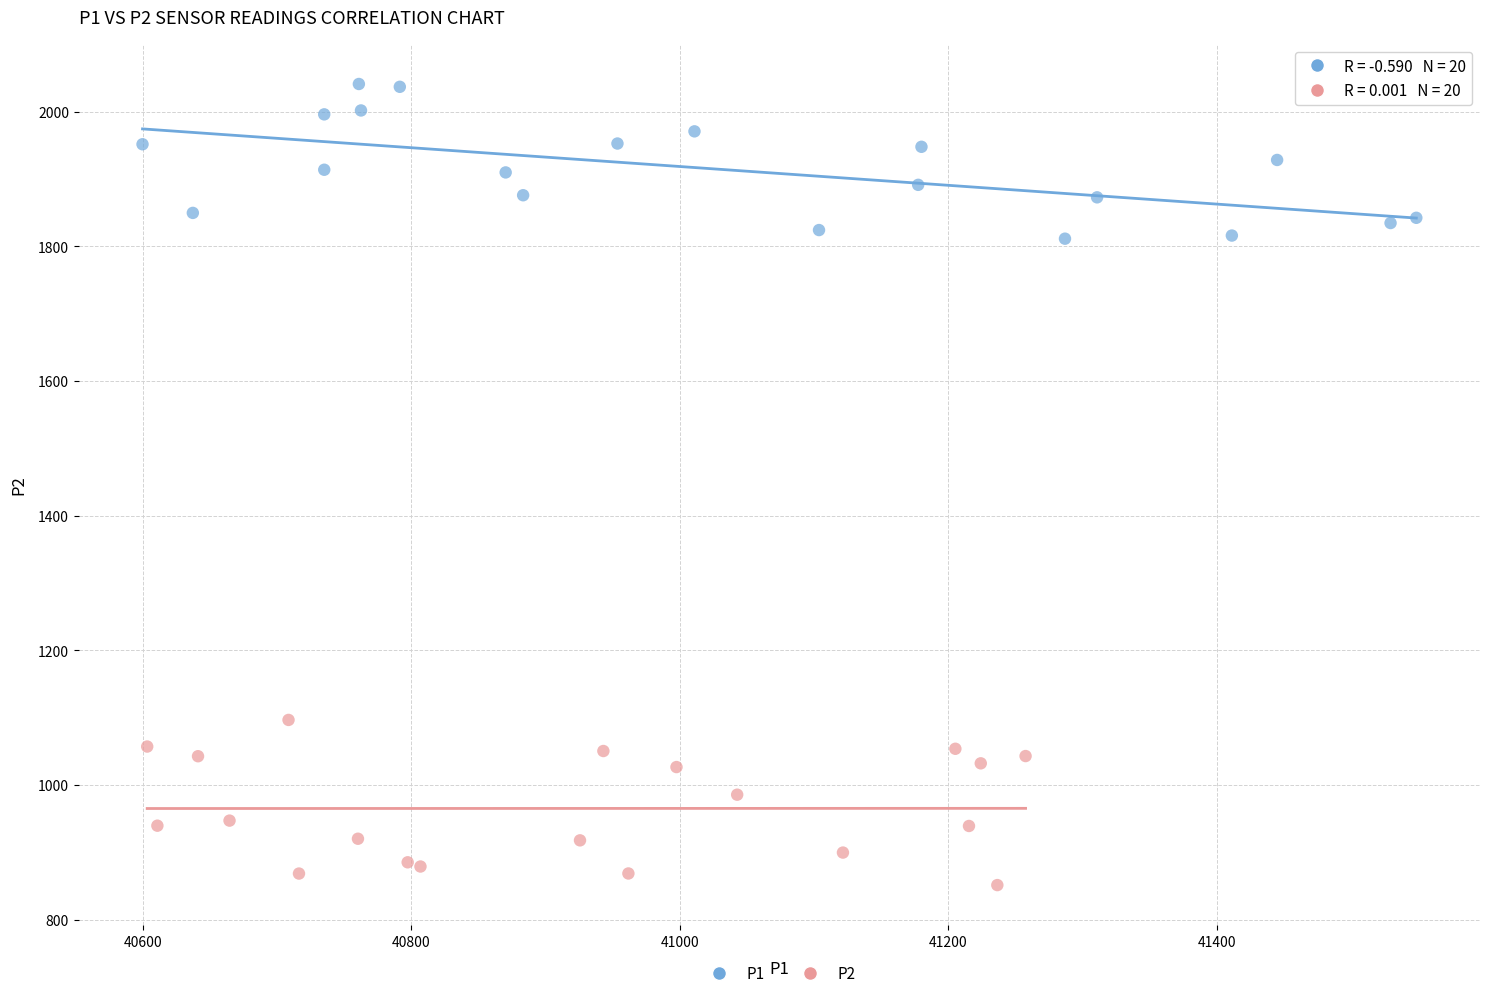

What are all the series names shown in the legend?

P1, P2